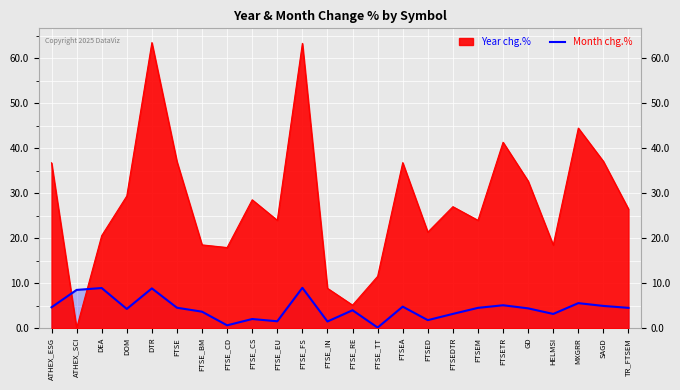

The chart shows a value of 8.9 at DEA. True or false?

True